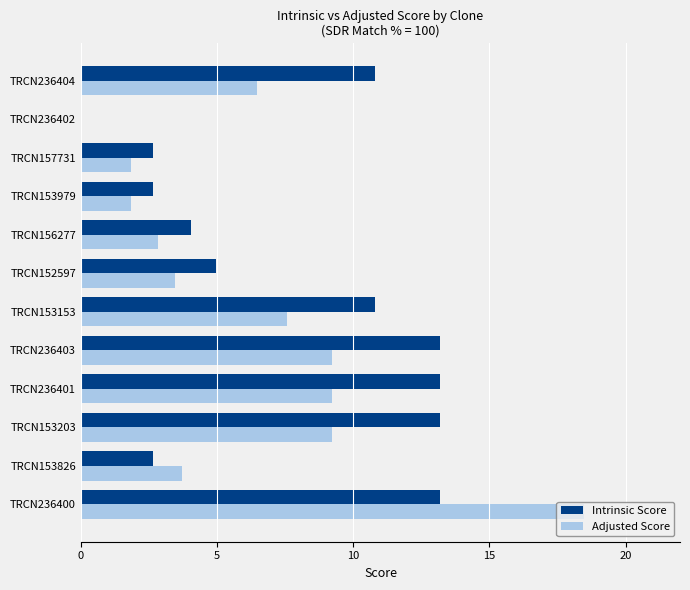

The value of Adjusted Score at TRCN236400 is 31.0. True or false?

False